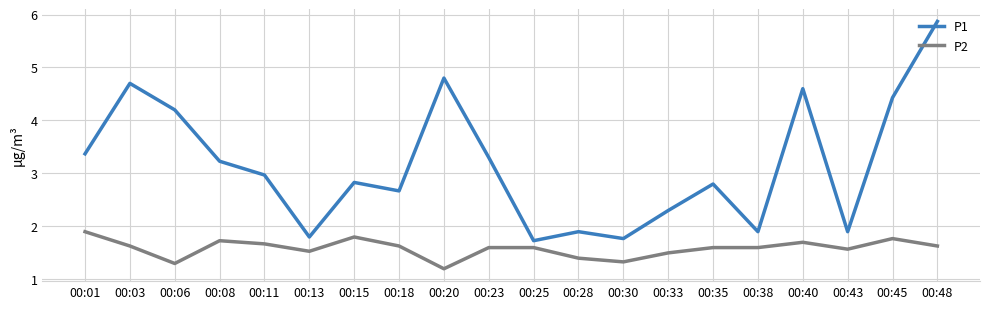

True or false: P1 and P2 cross at least once.

False